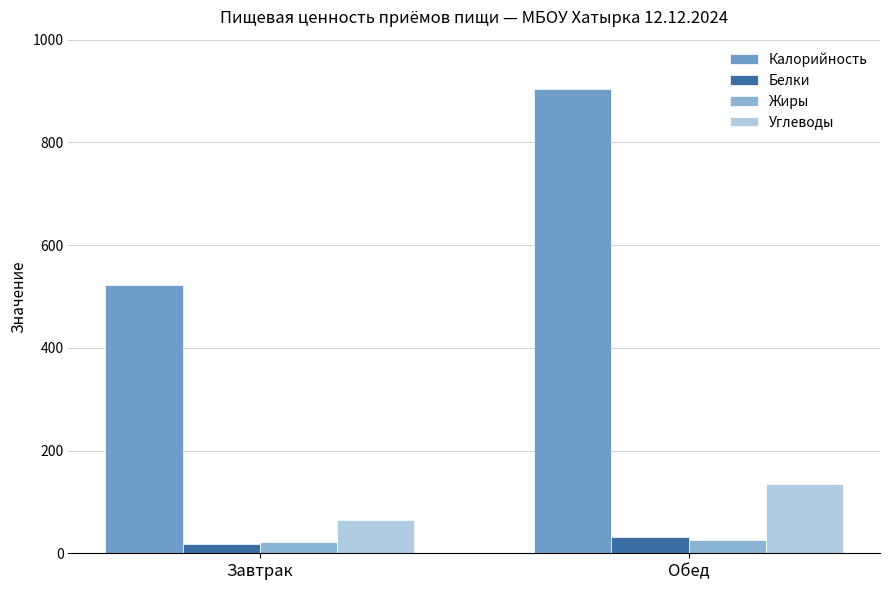

How many values in the Калорийность series are below 903?

1